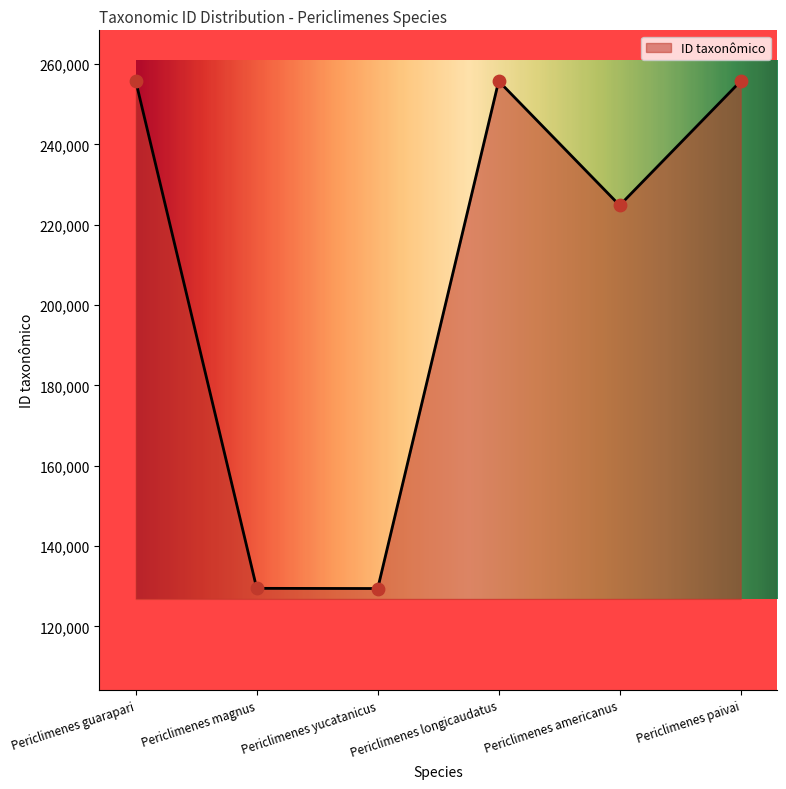

What is the ratio of the value at Periclimenes magnus to the value at Periclimenes longicaudatus?

0.5